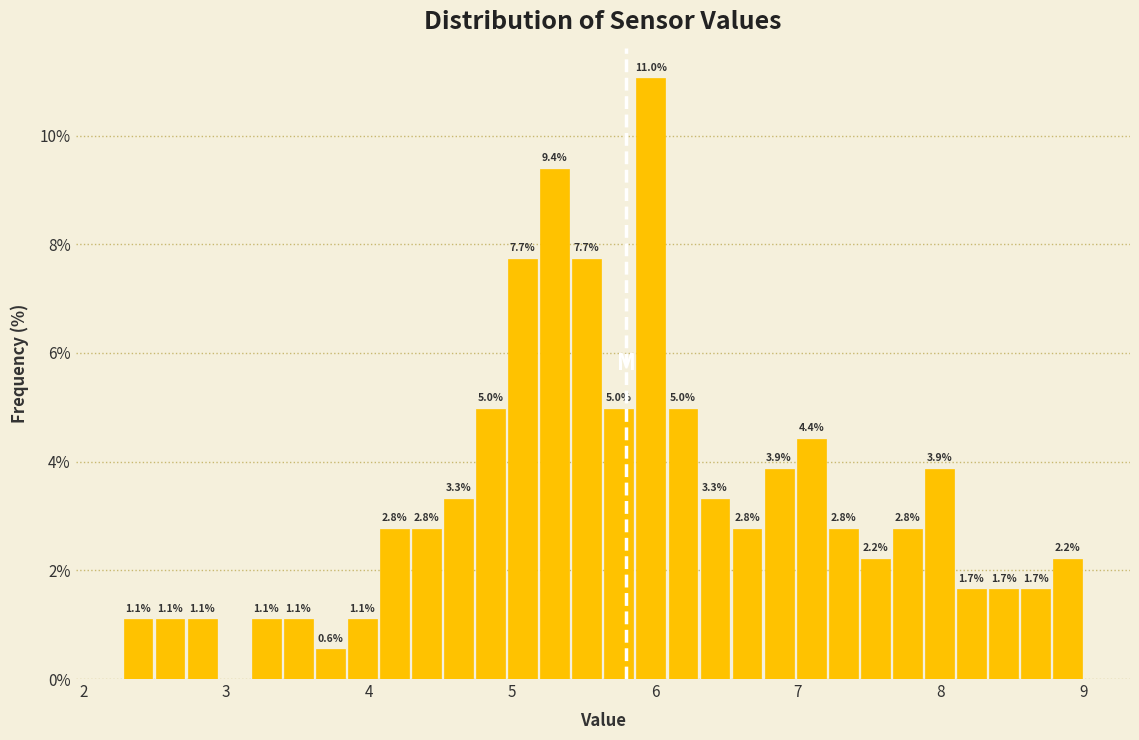

Read against the x-axis, roughly where is the centre of the tallest bar?

6.0